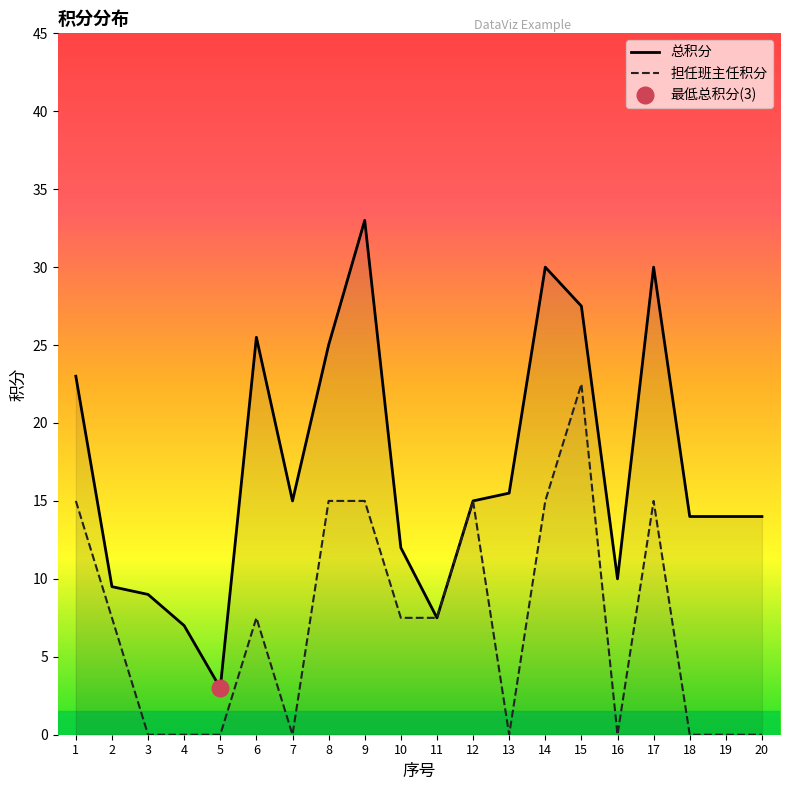

True or false: 总积分 and 担任班主任积分 intersect in this chart.

False